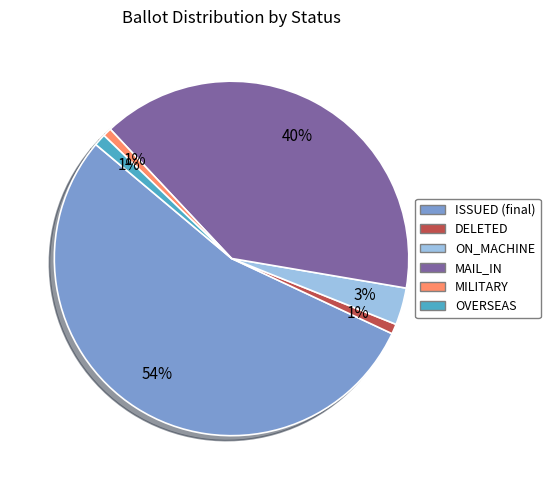

Does any single category account for the majority?

Yes